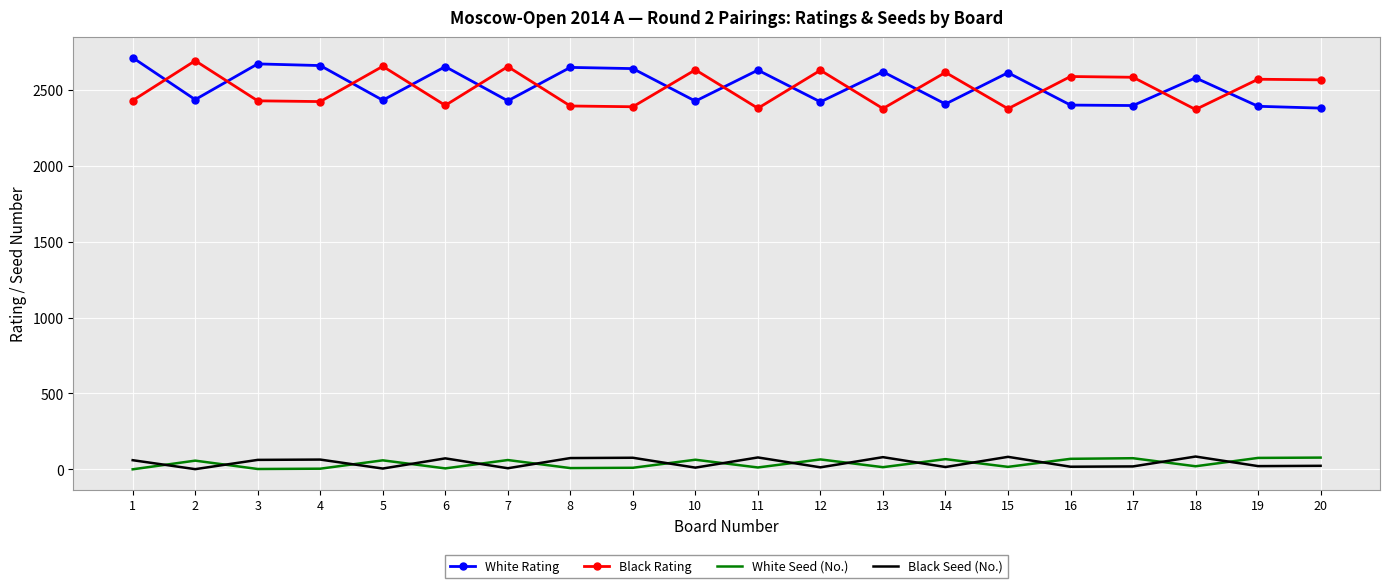

Read the Black Rating value at 12, to the nearest 10.

2630